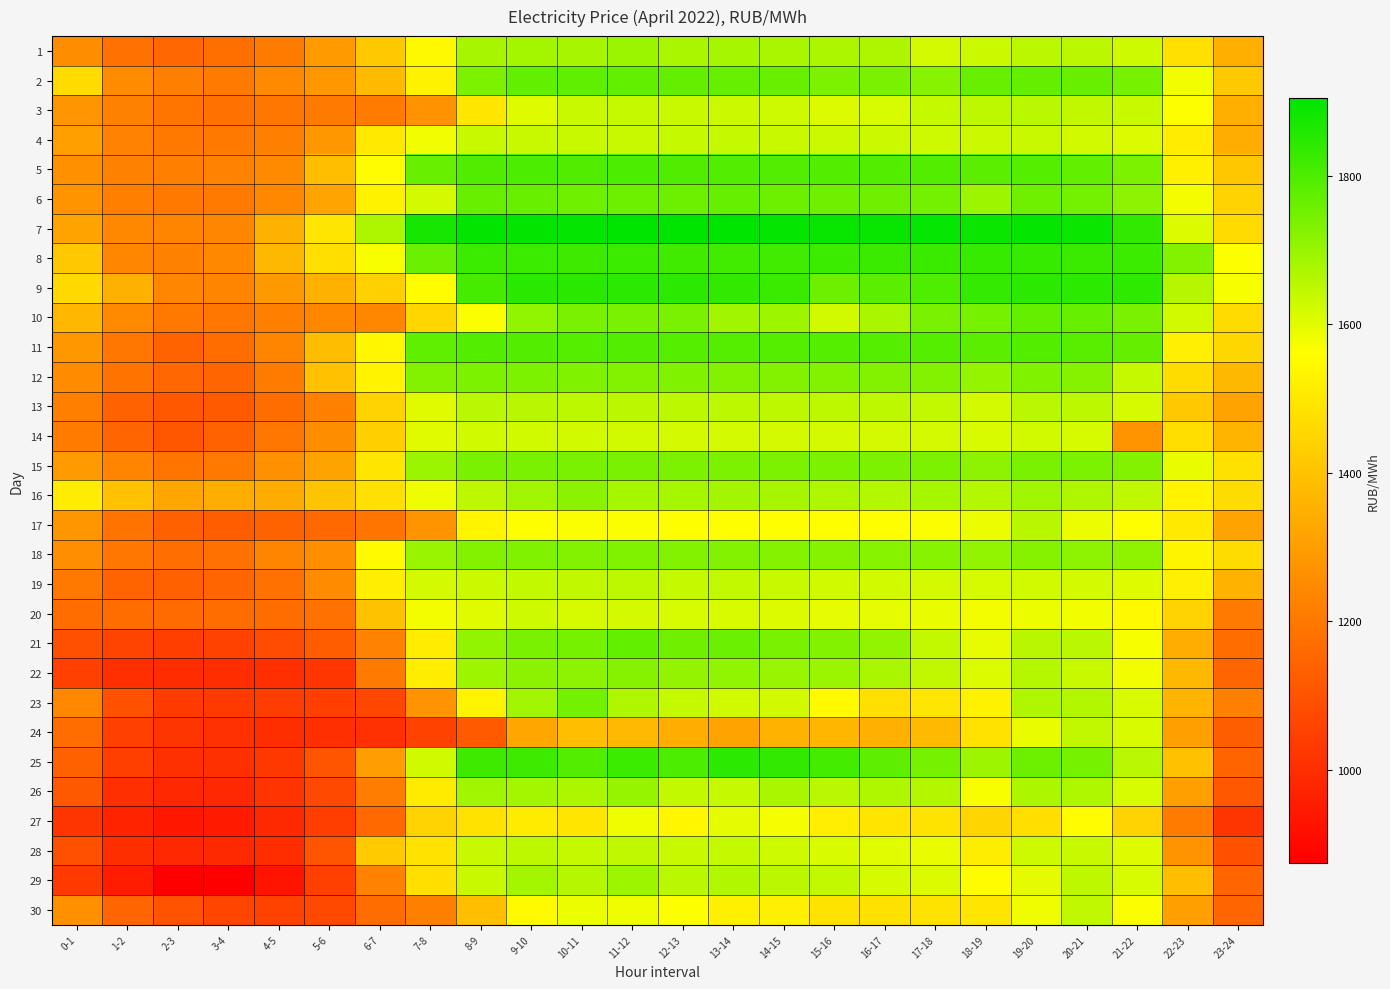

Rank the series by their maximum value, from highest to lowest.

7, 9, 25, 8, 5, 11, 2, 21, 10, 6, 23, 15, 12, 18, 22, 16, 26, 1, 29, 13, 17, 3, 28, 19, 30, 24, 4, 20, 14, 27